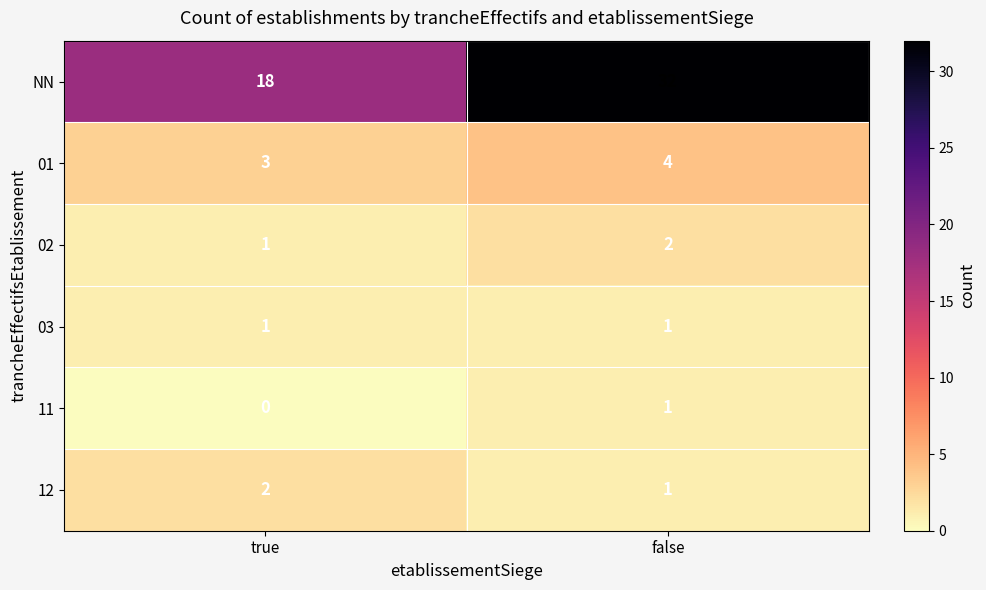

List the labels in order of 02 value, smallest first.

true, false